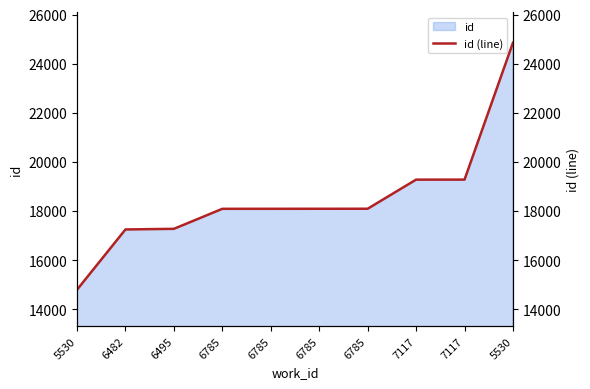

What is the label of the 6th point from the left?

6785